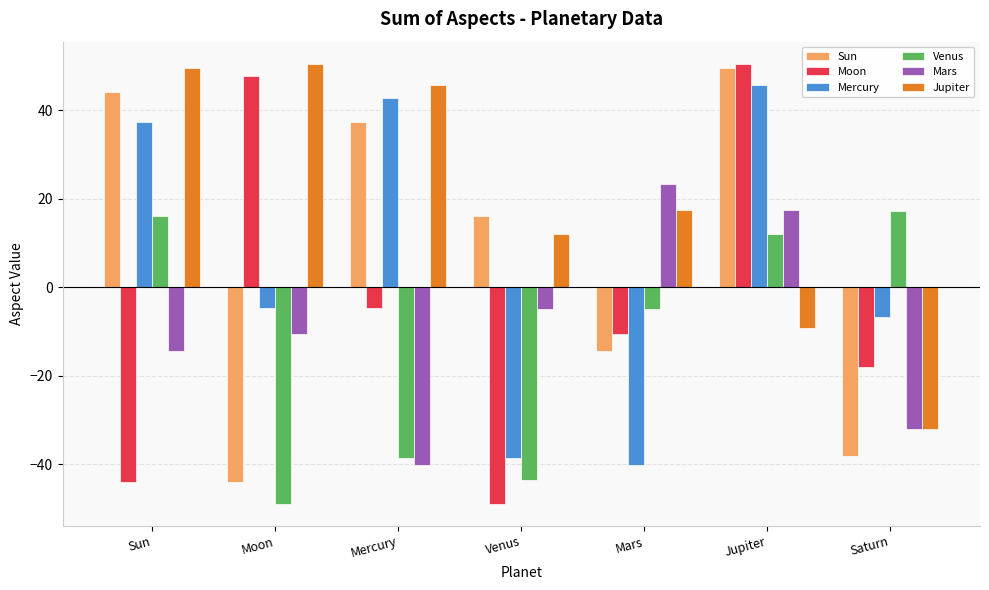

Is the value of Mars at Saturn greater than the value of Venus at Mars?

No